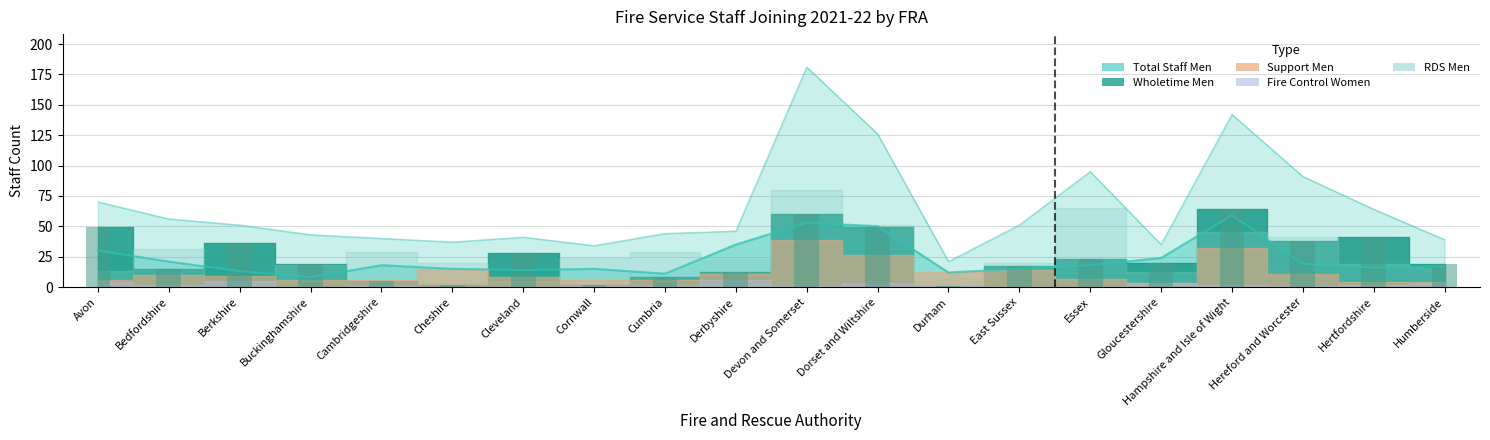

What is the maximum value for Total Staff Women?

59